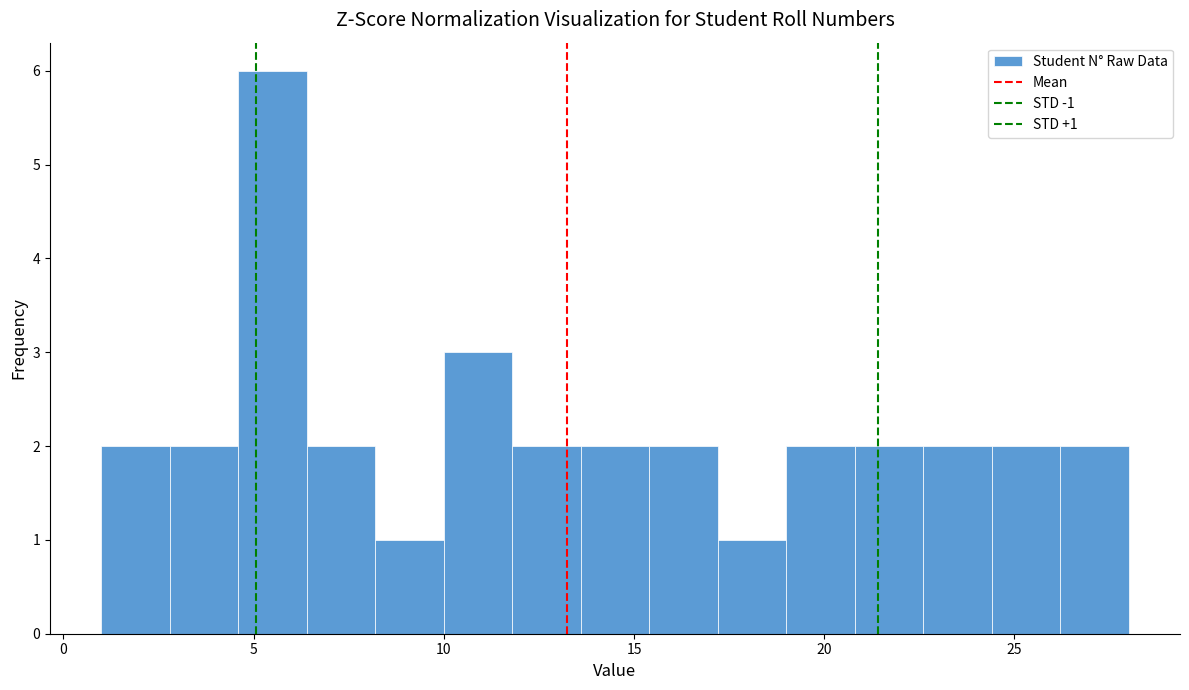

Read against the x-axis, roughly where is the centre of the tallest bar?

5.5